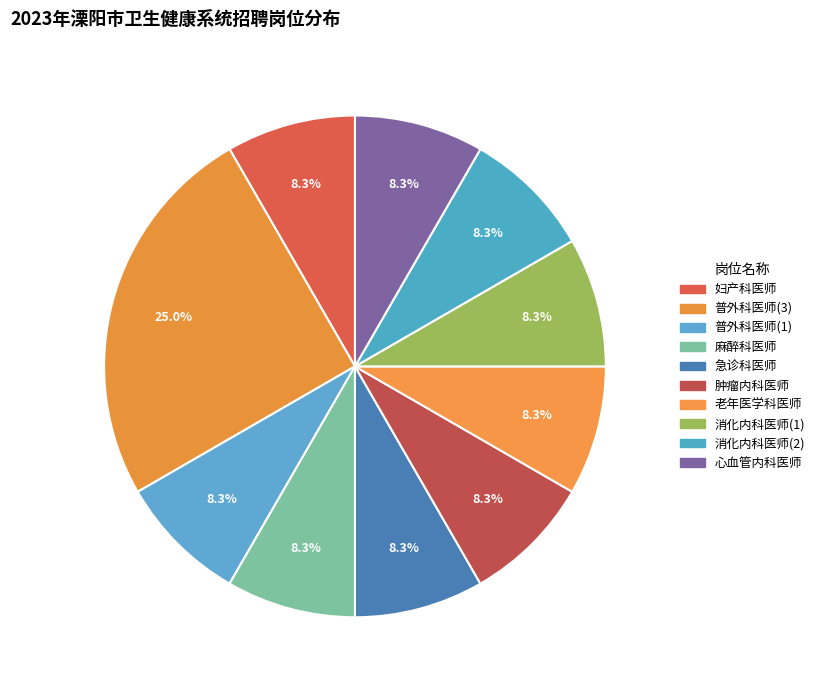

Which category has the biggest portion of the pie?

普外科医师(3)